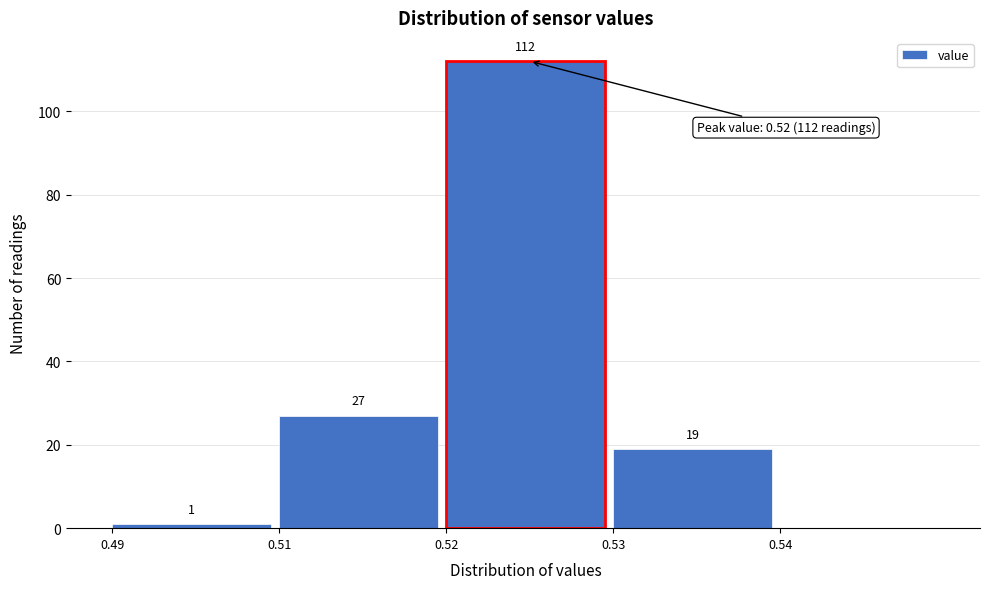

Reading left to right, transcribe all the data shown in this chart.

0.49=1	0.51=27	0.52=112	0.53=19	0.54=0